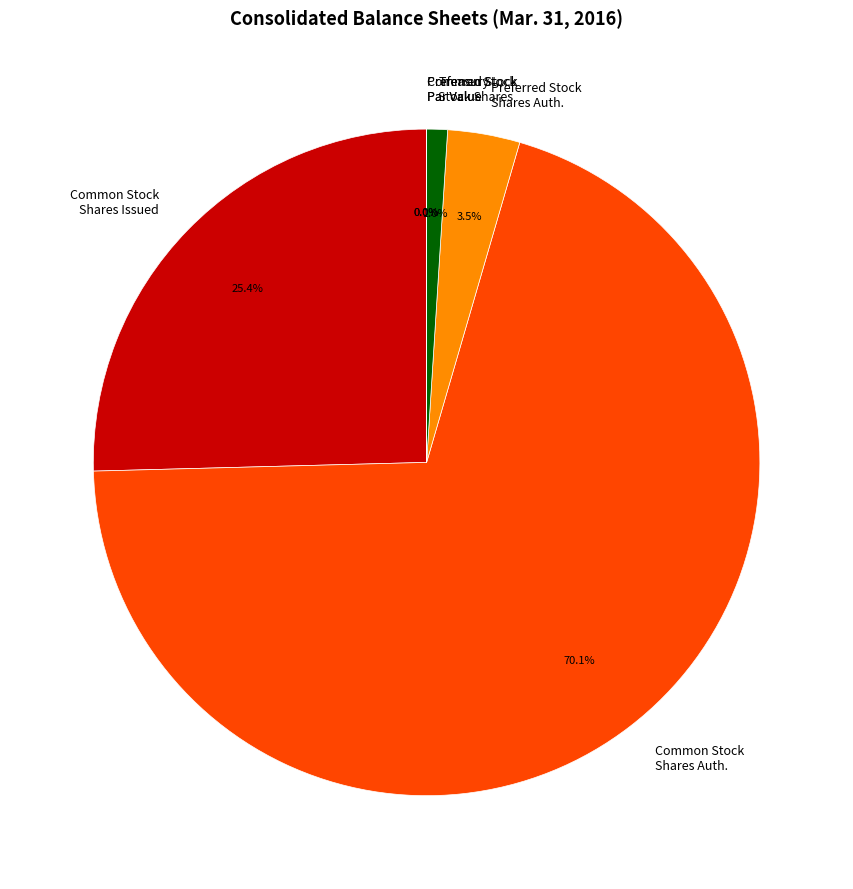

To the nearest percent, what is the difference between the largest and smallest slice percentages?

70%